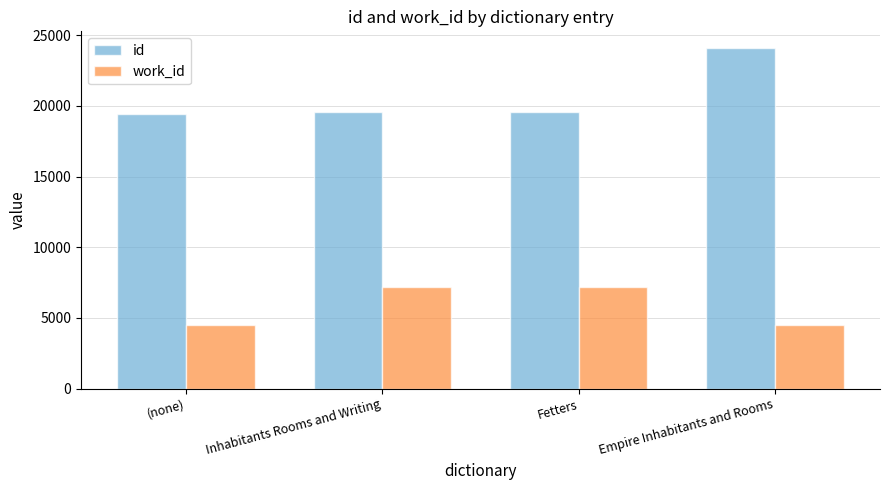

What is the difference between the highest and lowest values at Fetters?

12400